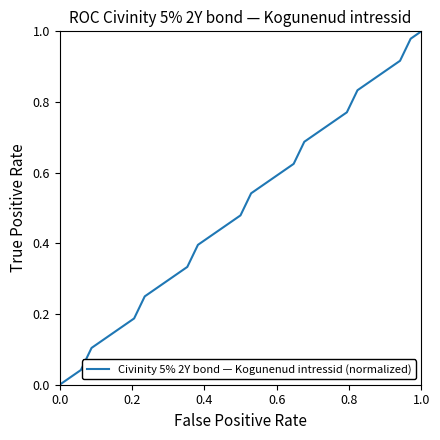

Does the chart have visible grid lines?

No